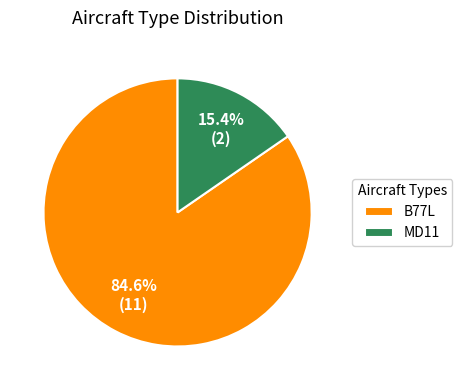

What portion of the pie excludes B77L?

15.4%